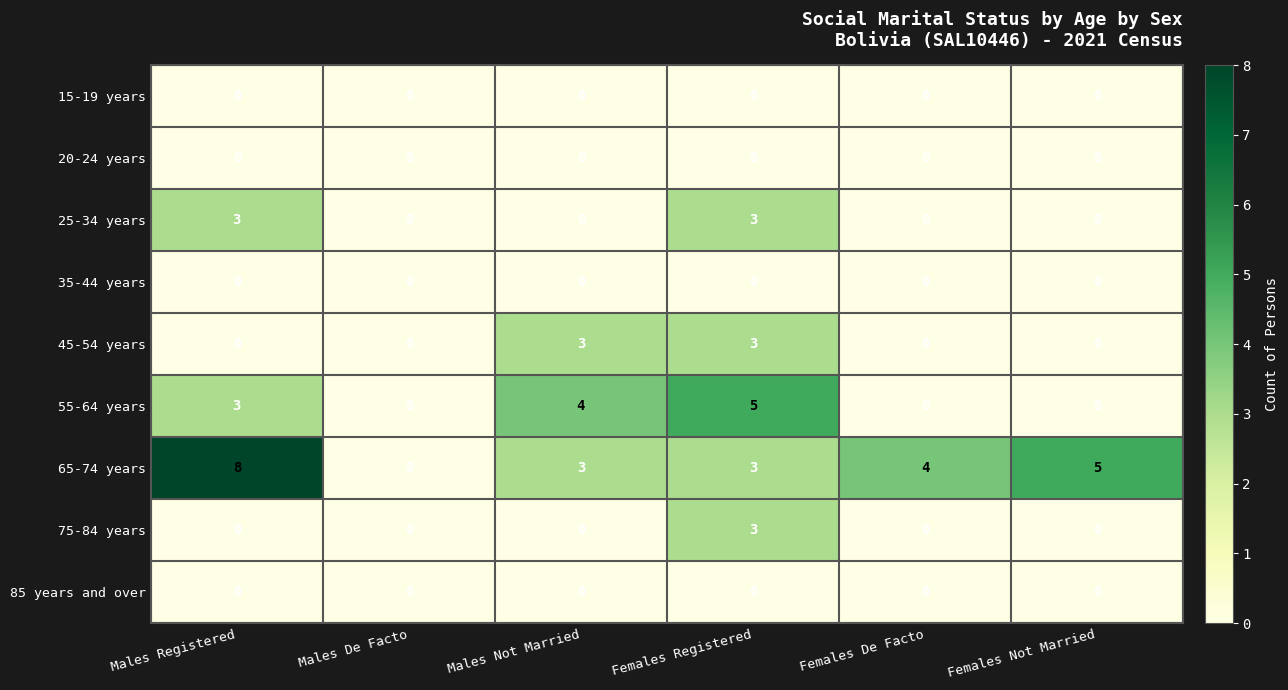

Count the number of categories in the chart.

6